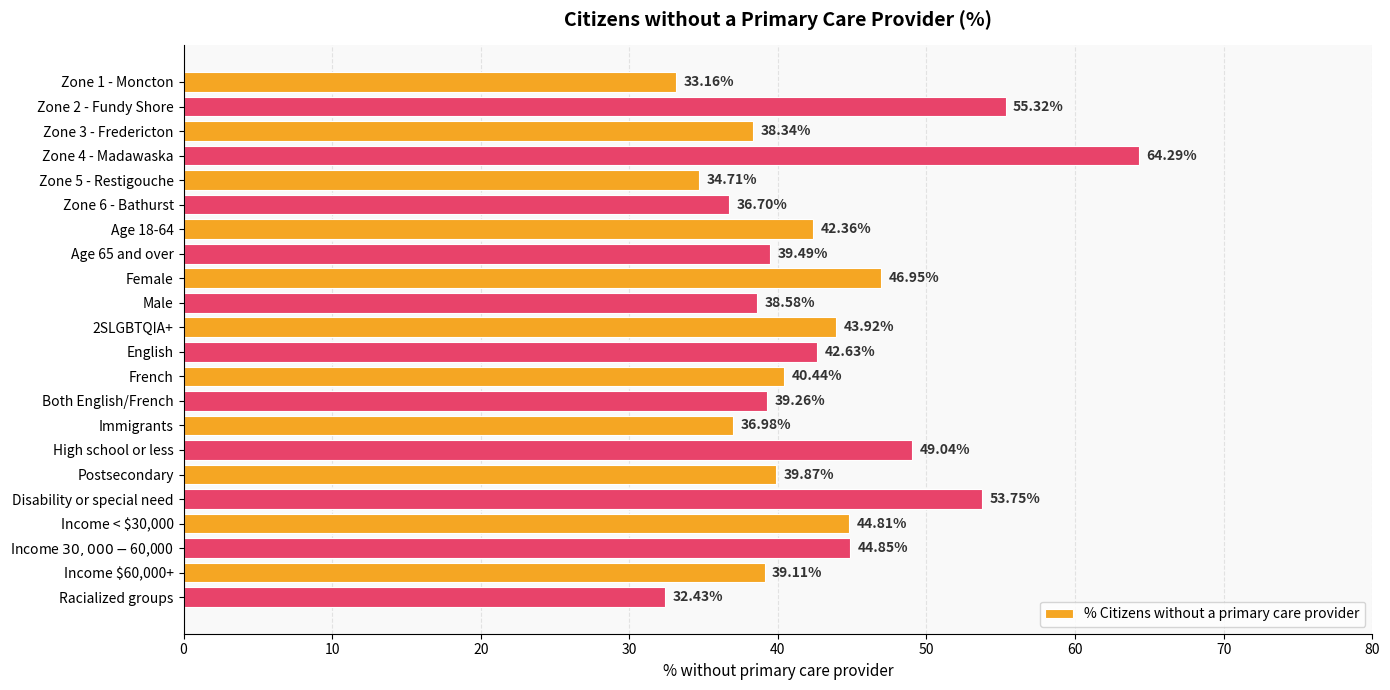

Which label corresponds to the largest value in the chart?

Zone 4 - Madawaska